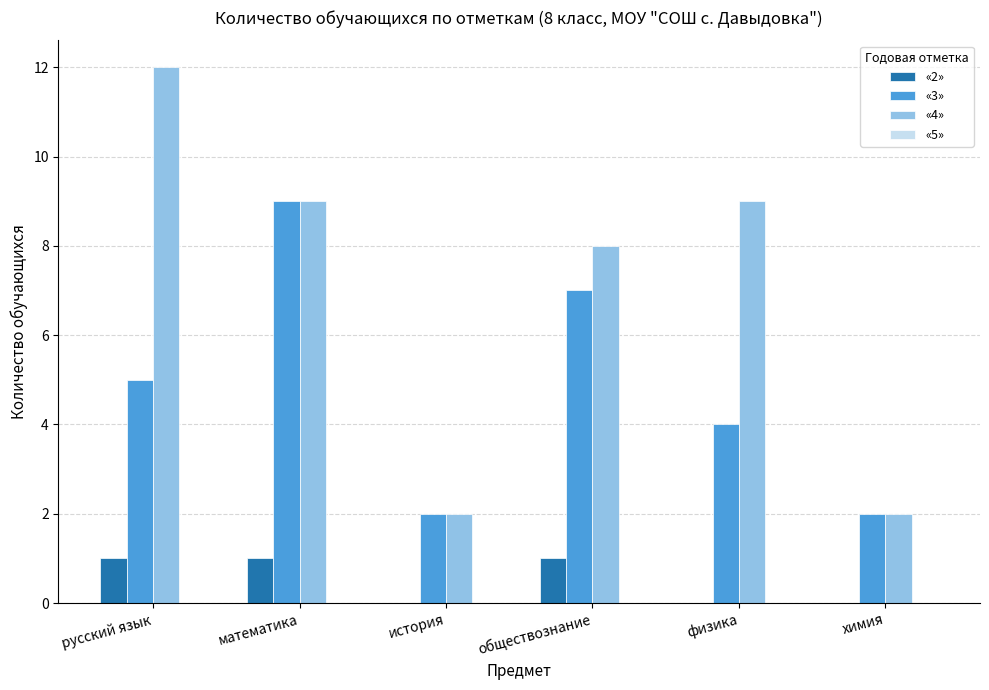

What is the sum of all «3» values?

29